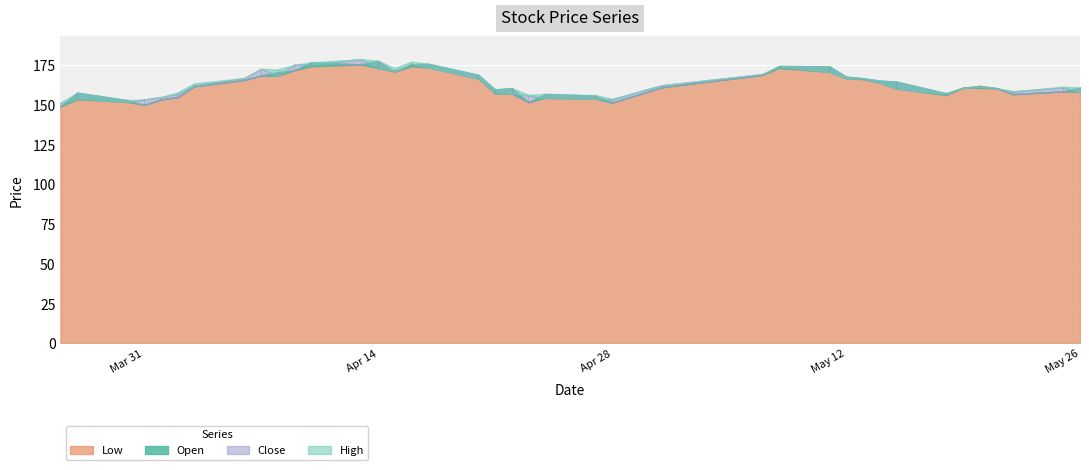

The value of High at 2009/05/11 is 305.9. True or false?

False